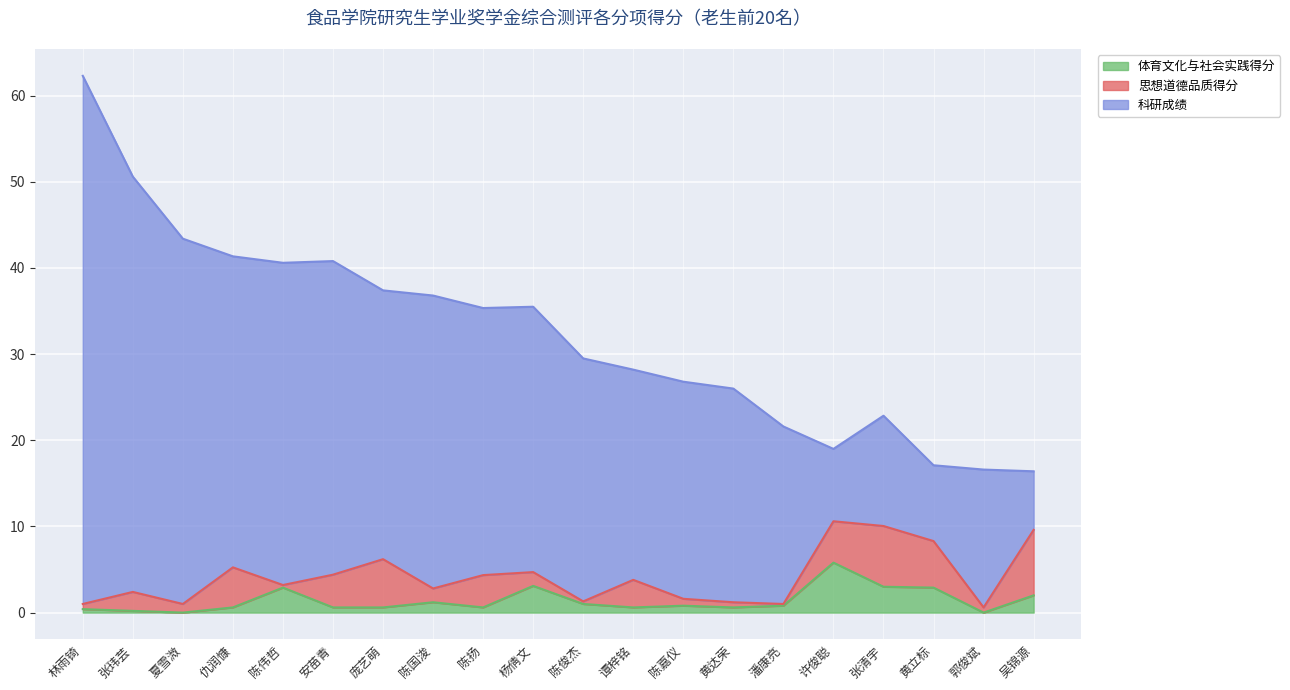

Which series has the largest range (max minus min)?

科研成绩